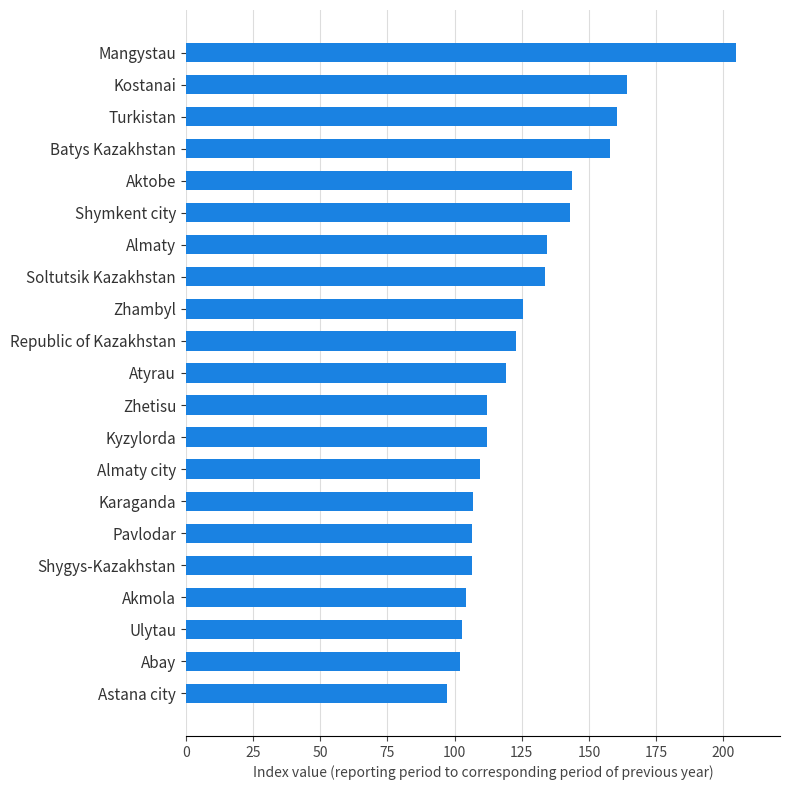

What is the average value?

127.1